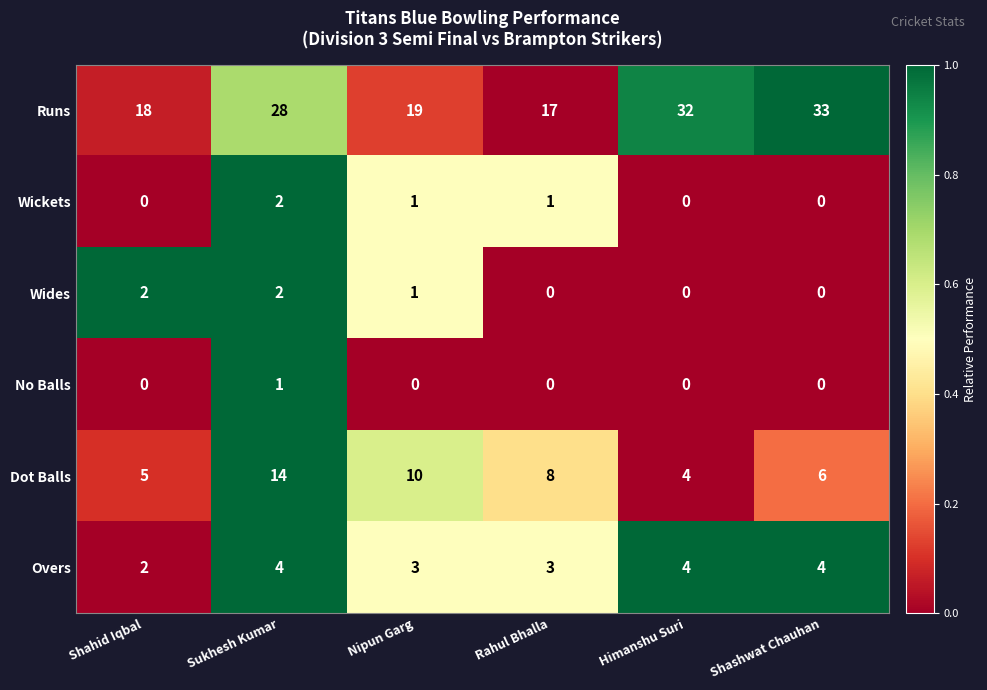

What is the sum of all Dot Balls values?

47